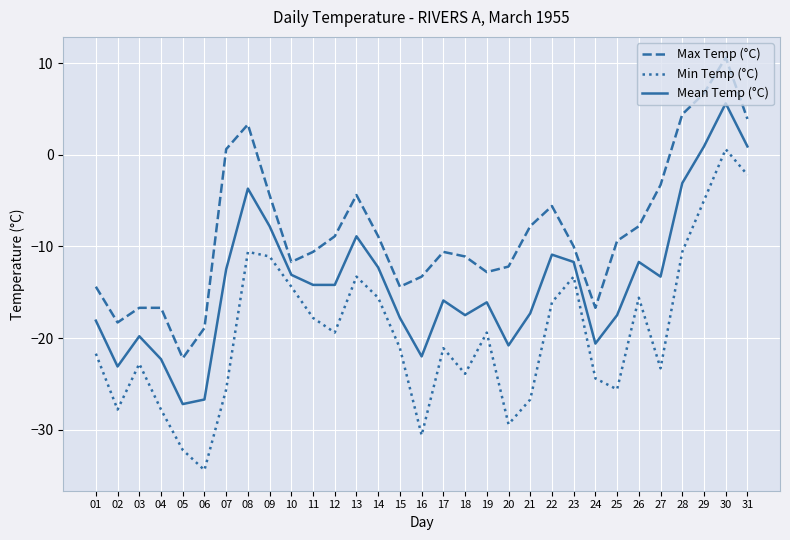

The Mean Temp (°C) series shows -9.4 at 21. True or false?

False